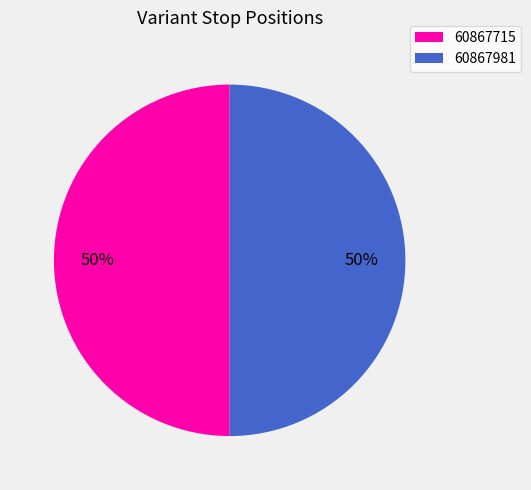

To the nearest percent, what percentage of the pie is 60867981?

50%